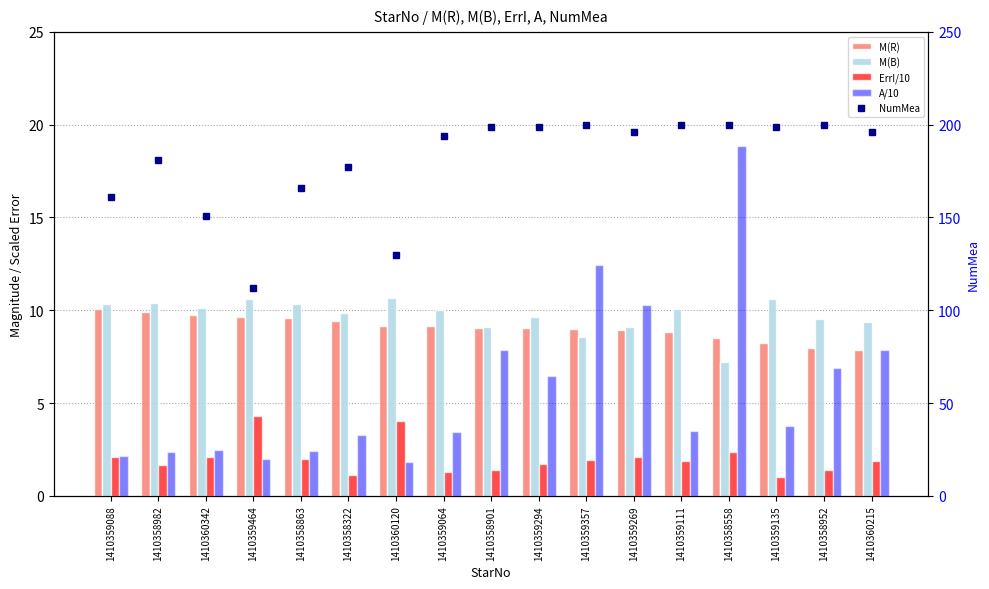

True or false: M(R) has a value of 8.8 at 1410359111.

True